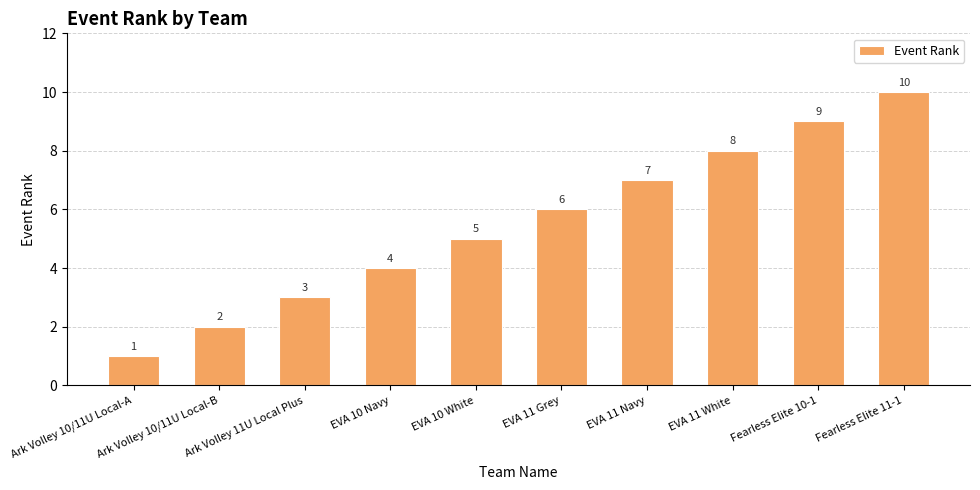

Reading left to right, list all the values displayed in this chart.

Ark Volley 10/11U Local-A=1	Ark Volley 10/11U Local-B=2	Ark Volley 11U Local Plus=3	EVA 10 Navy=4	EVA 10 White=5	EVA 11 Grey=6	EVA 11 Navy=7	EVA 11 White=8	Fearless Elite 10-1=9	Fearless Elite 11-1=10